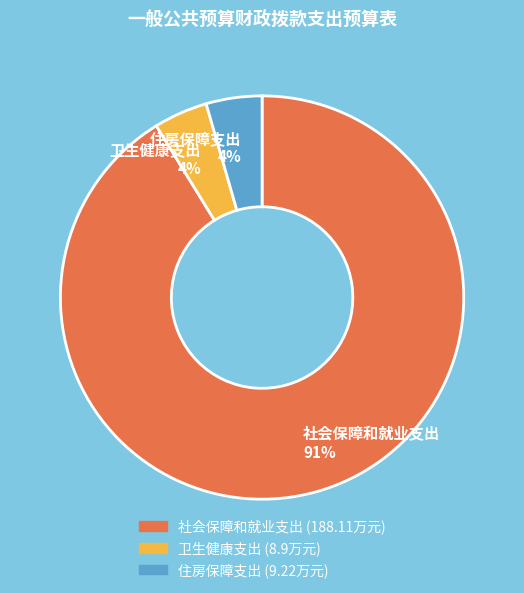

To the nearest percent, what percentage of the pie is 卫生健康支出?

4%